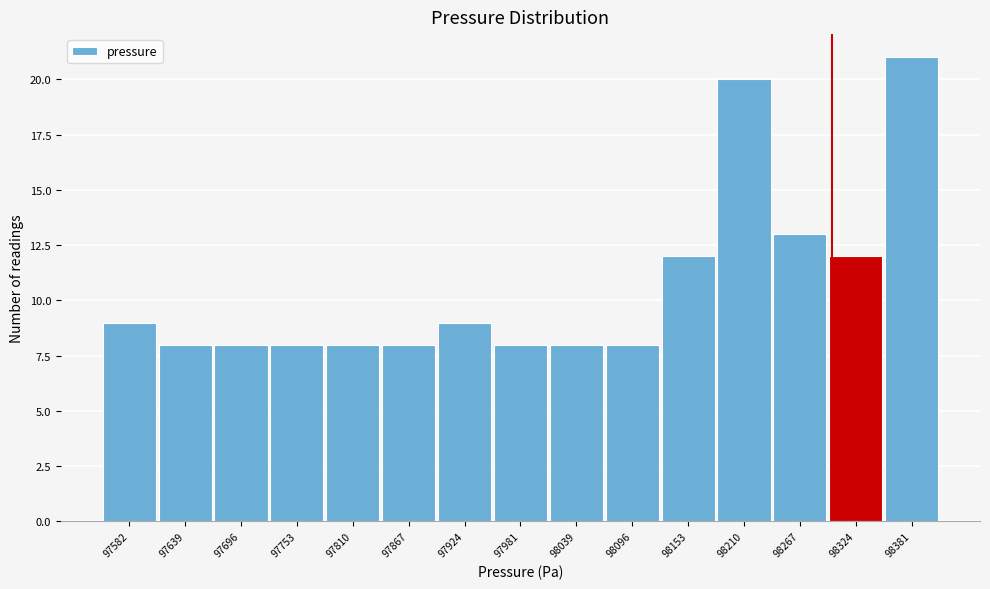

Over which range of the x-axis is the bar tallest?

98350 to 98410